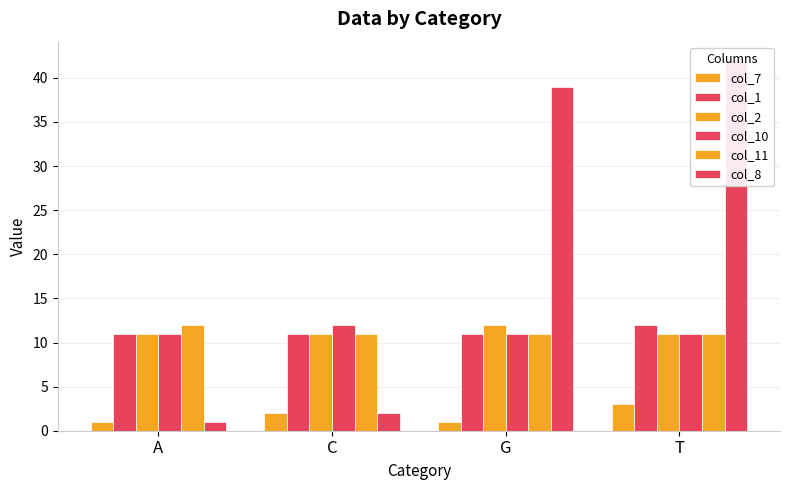

What is the sum of the col_7 values at C and T?

5